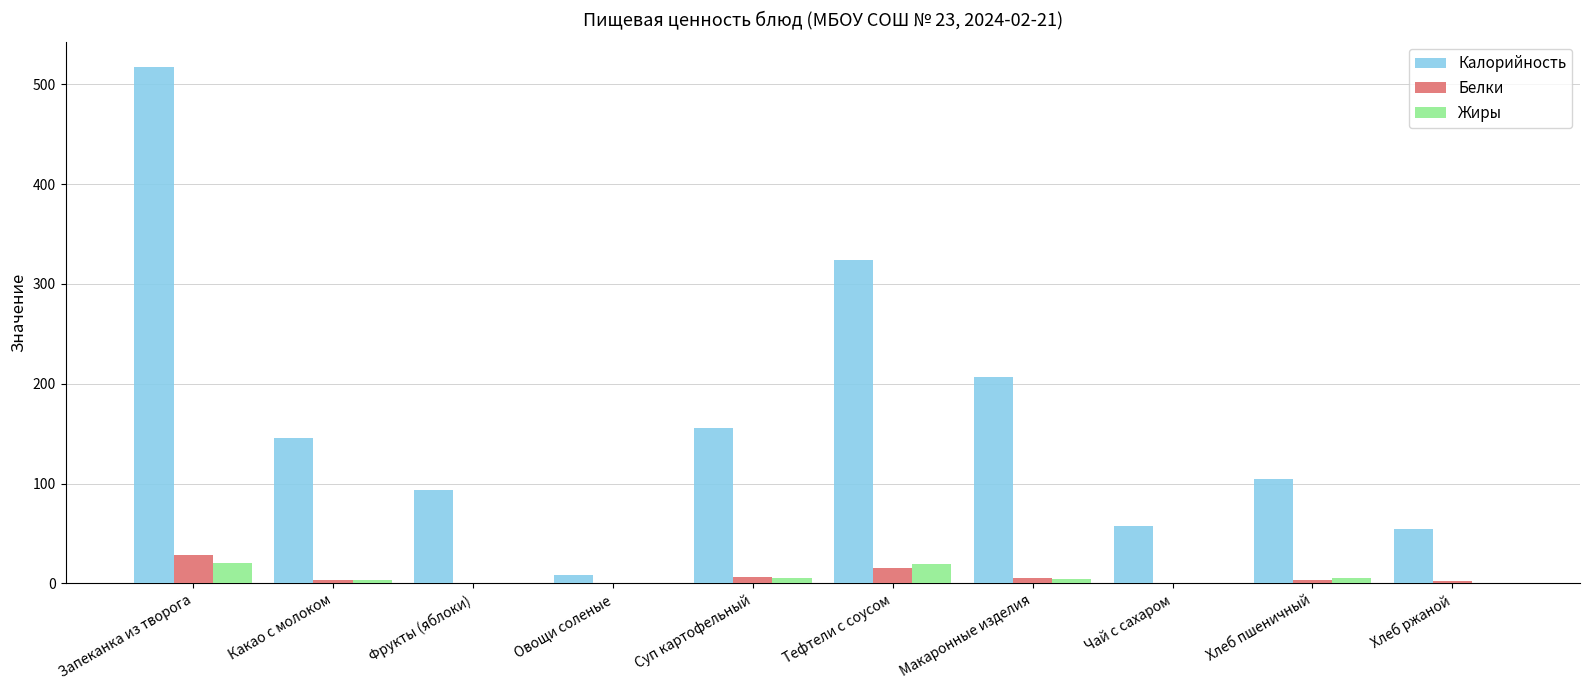

How many groups of bars are there?

10